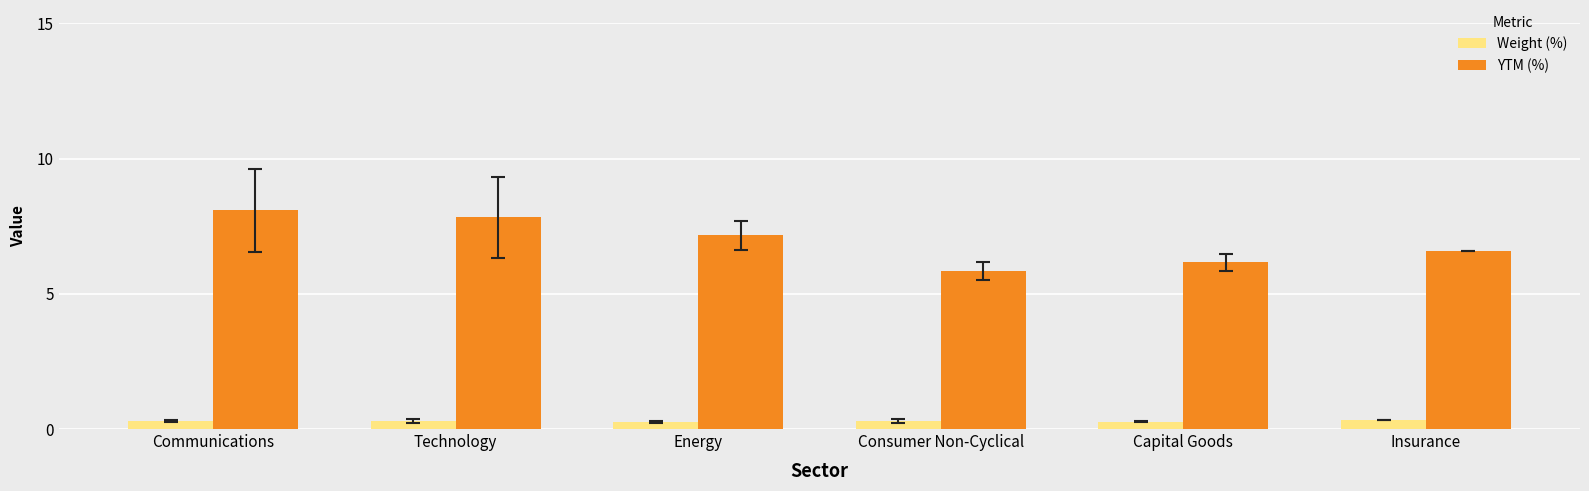

What is the difference between the maximum and minimum values in the YTM (%) series?

2.2